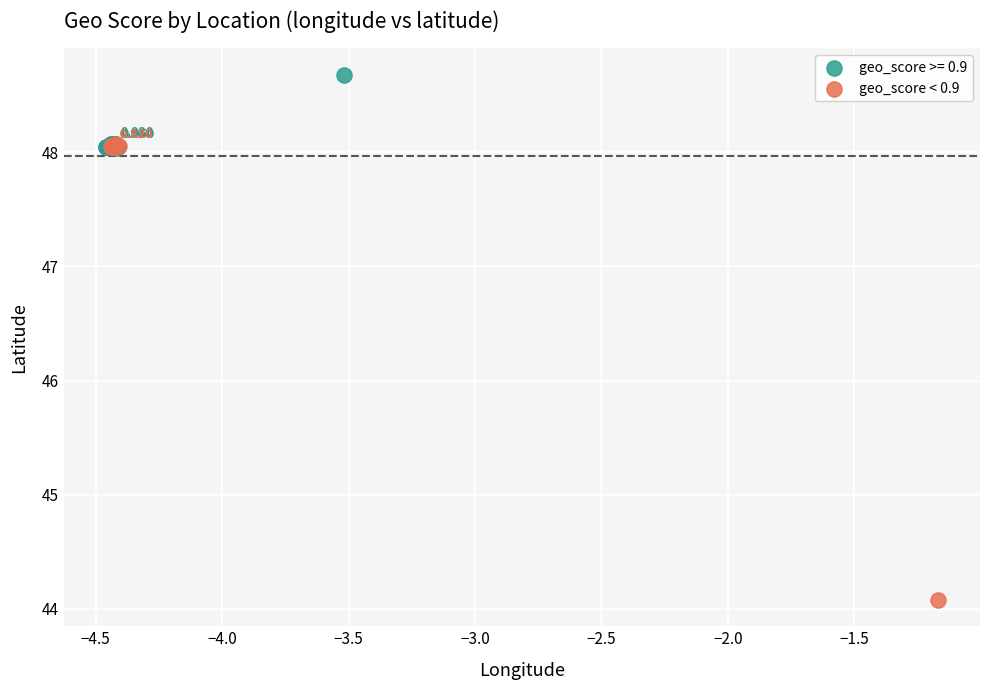

What are all the series names shown in the legend?

geo_score >= 0.9, geo_score < 0.9